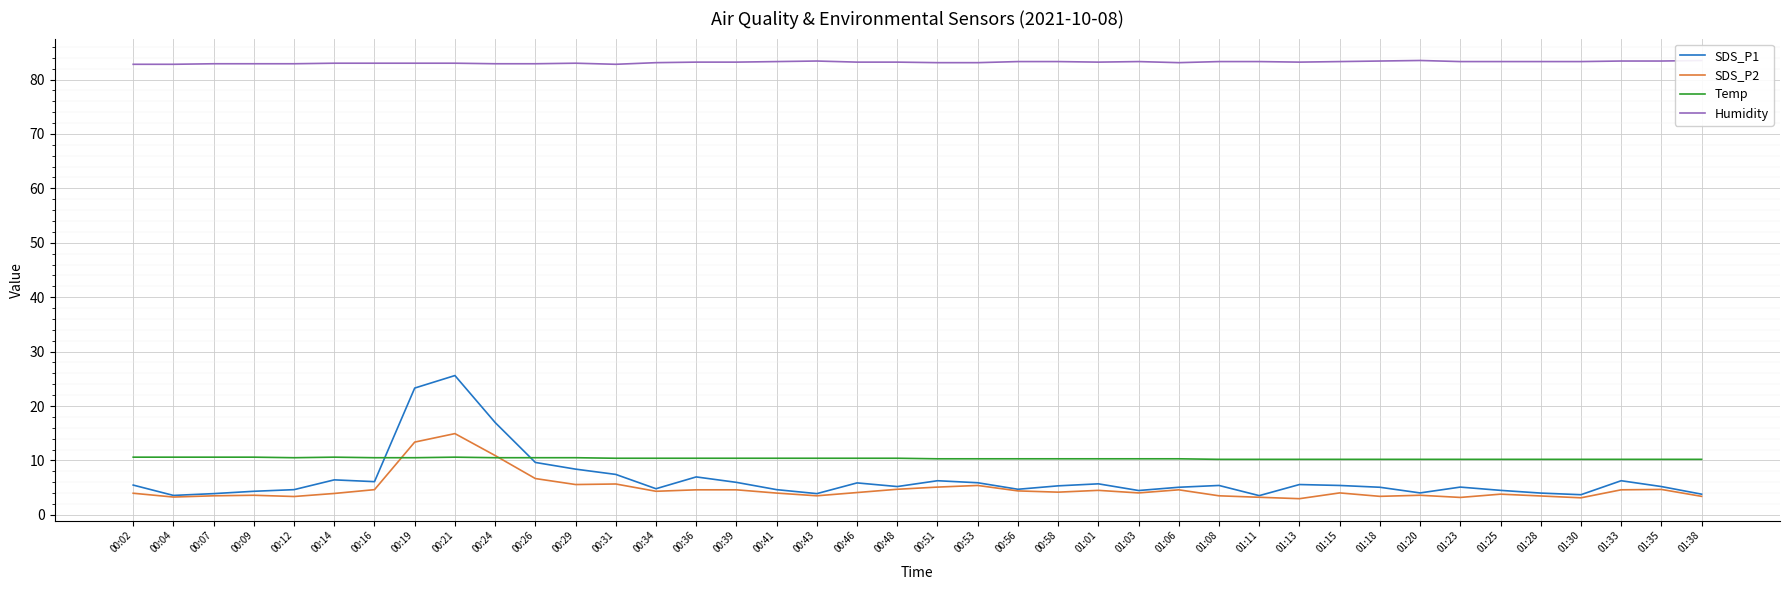

Which has a higher value, 00:58 or 01:08?

01:08